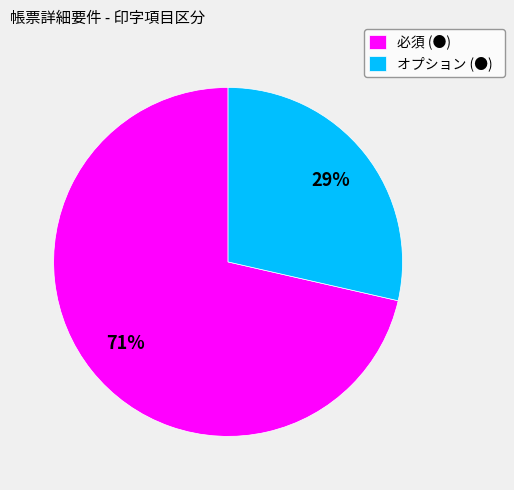

To the nearest percent, what portion does 必須 (●) represent?

71%